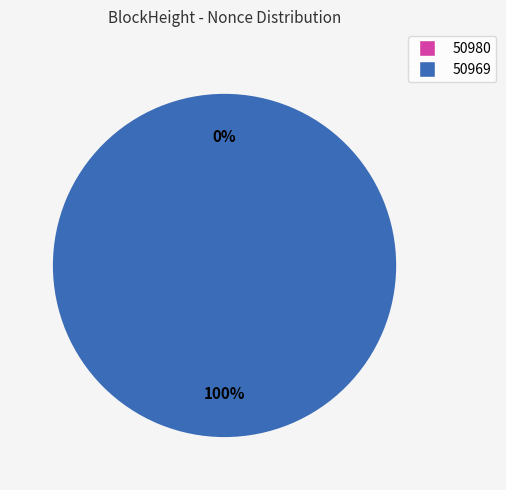

Count the number of slices in the pie.

2